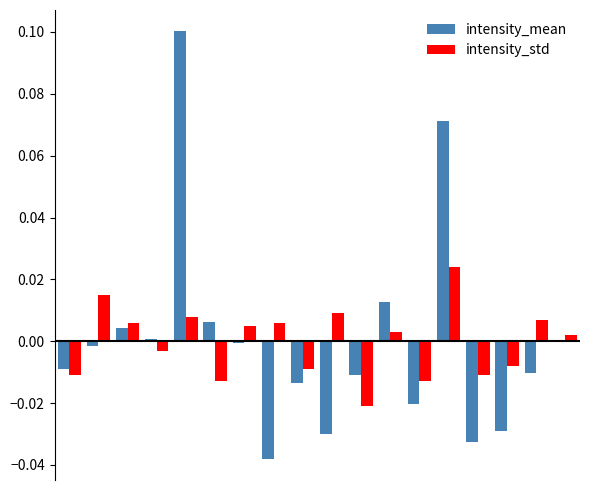

Are the bars grouped side by side (vs. stacked)?

Yes